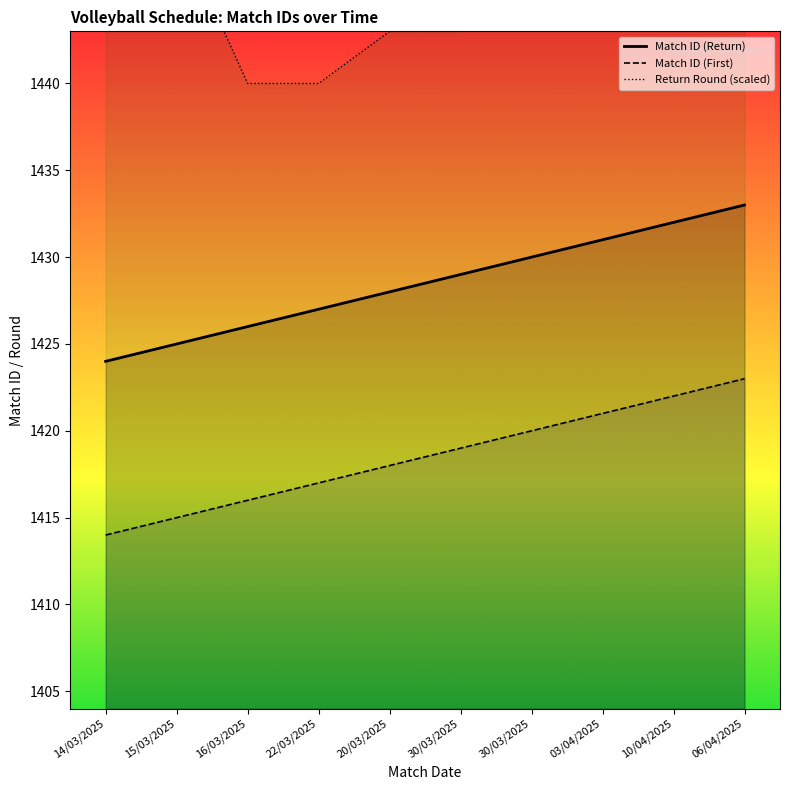

True or false: Match ID (Return) and Return Round (scaled) cross at least once.

False